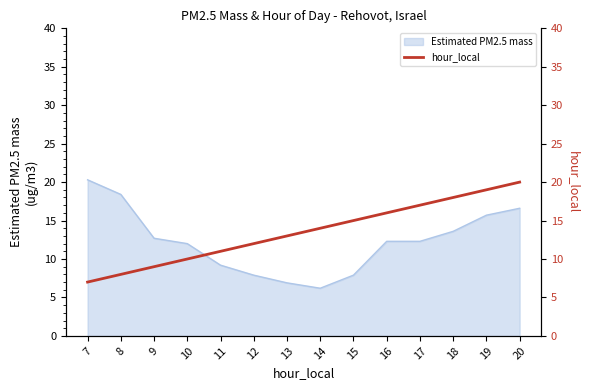

Which category has the highest value in the Estimated PM2.5 mass series?

7